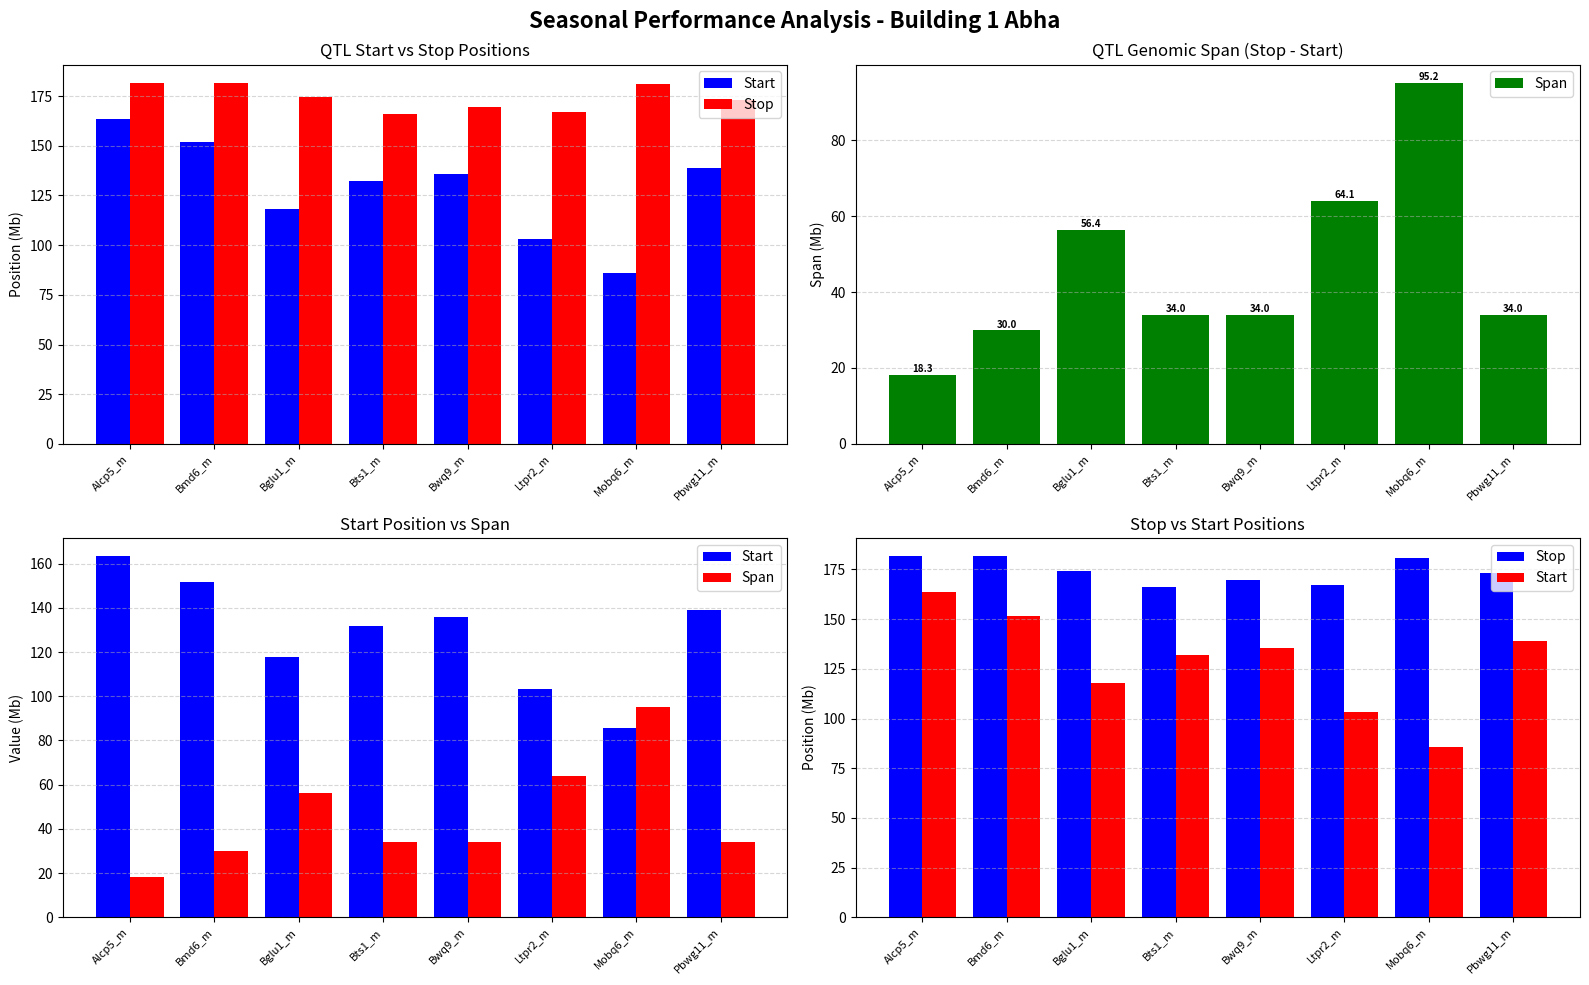

Which series changed the most between Alcp5_m and Bmd6_m?

Start